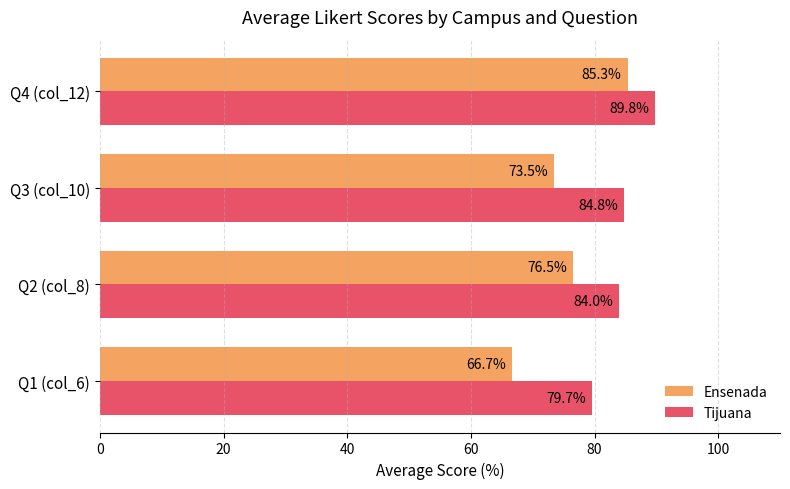

Count the number of data series in this chart.

2